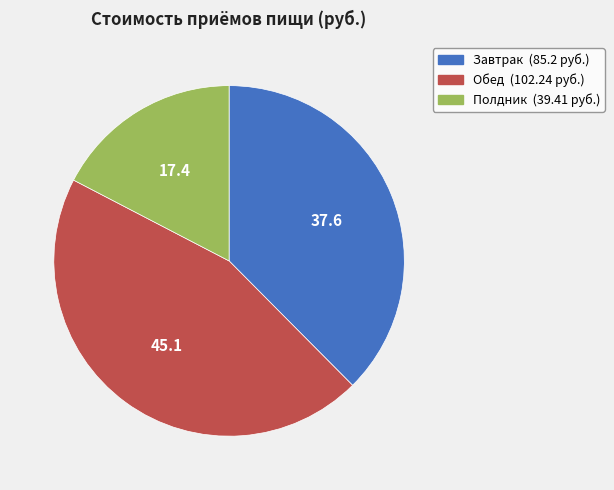

Rank the categories by value from lowest to highest.

Полдник, Завтрак, Обед